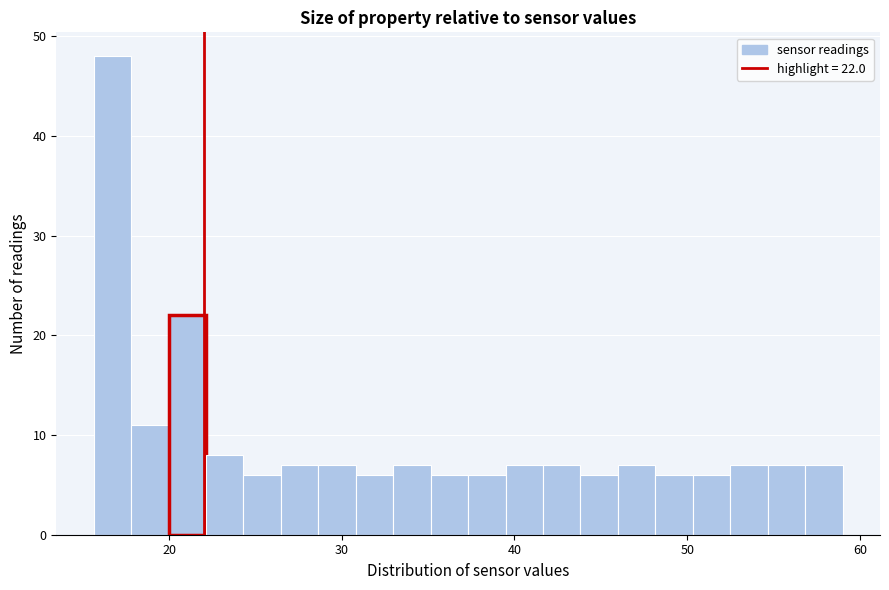

Around what value on the x-axis is the tallest bar? Give the approximate position of its centre, as read against the axis.

17